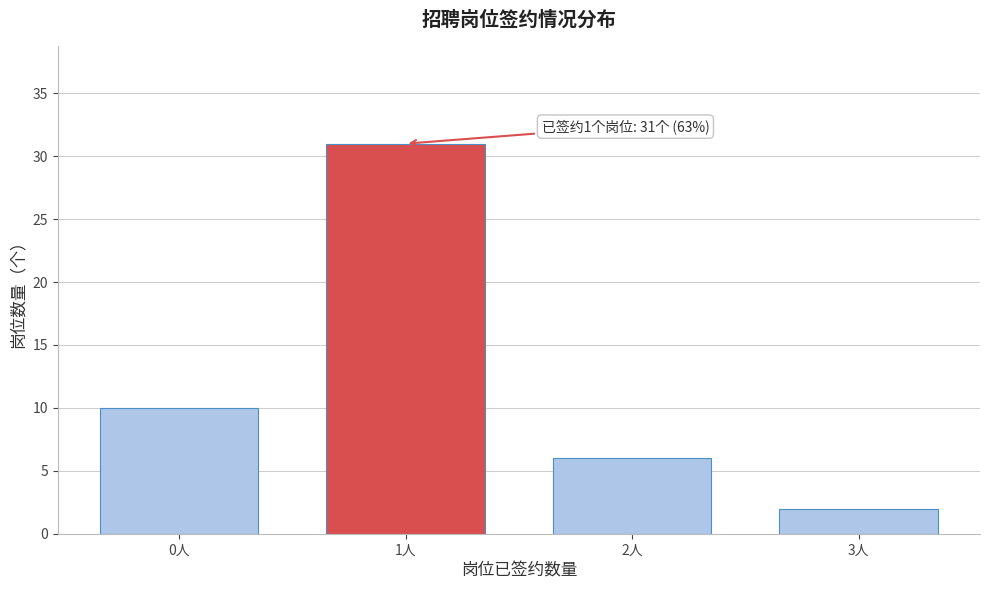

Reading right to left, transcribe all the data shown in this chart.

2	6	31	10